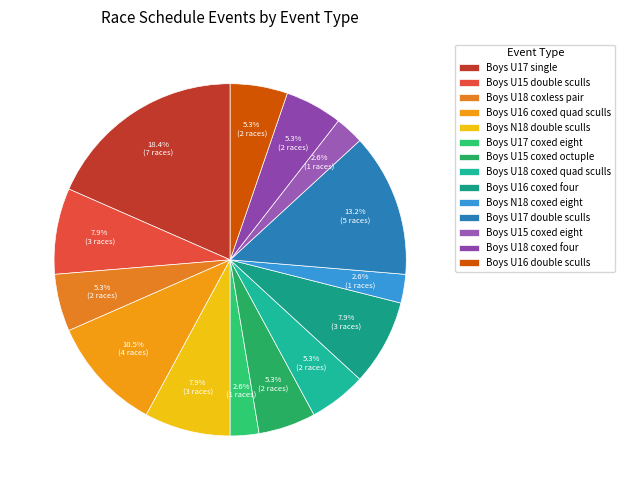

How many segments does this pie chart have?

14